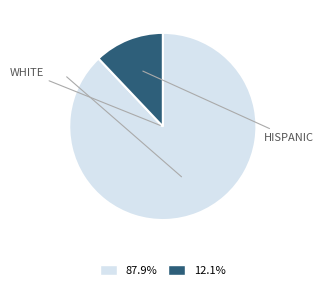

Is there a majority slice in this chart?

Yes